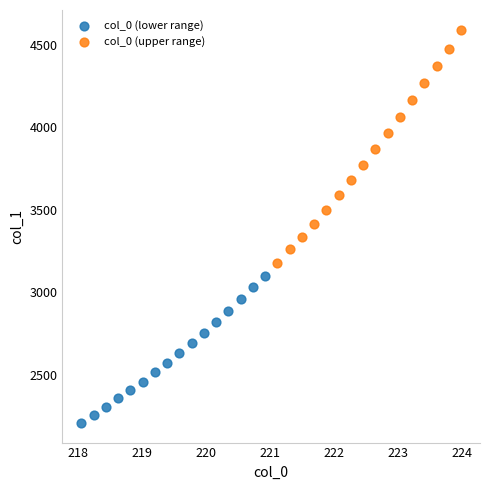

Which series contains the highest Y value?

col_0 (upper range)